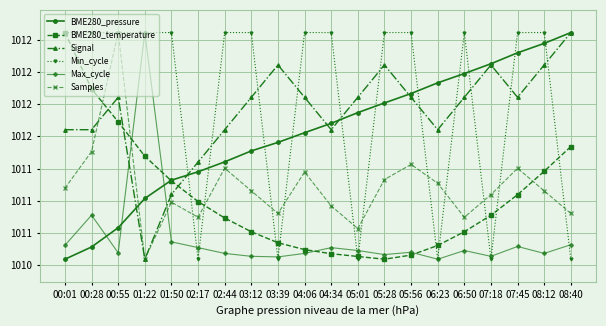

What is the difference between the highest and lowest values at 00:55?

1.7